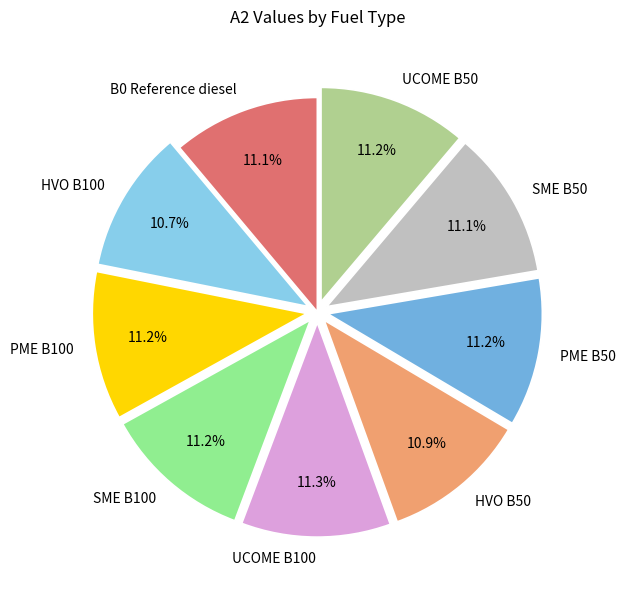

Does HVO B50 account for over 50% of the chart?

No